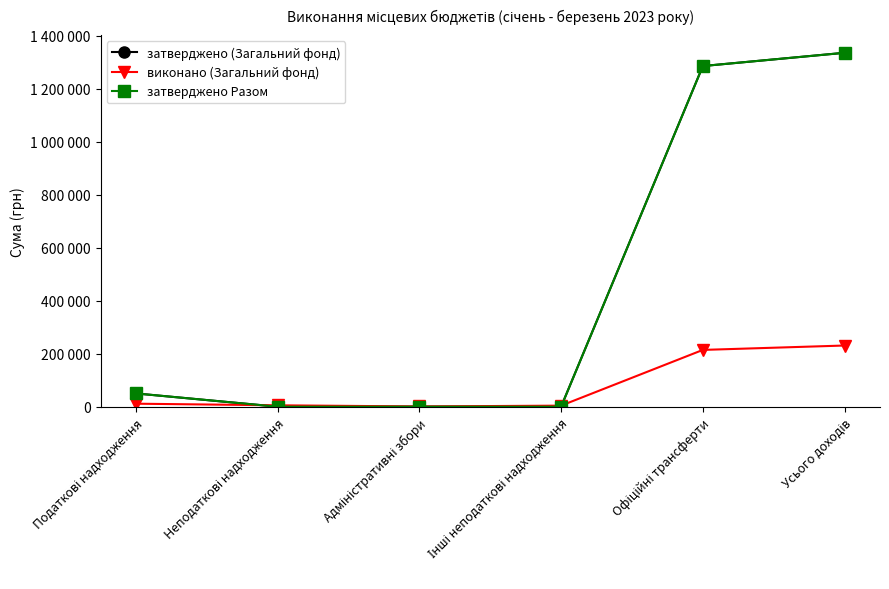

Does the chart have visible grid lines?

No